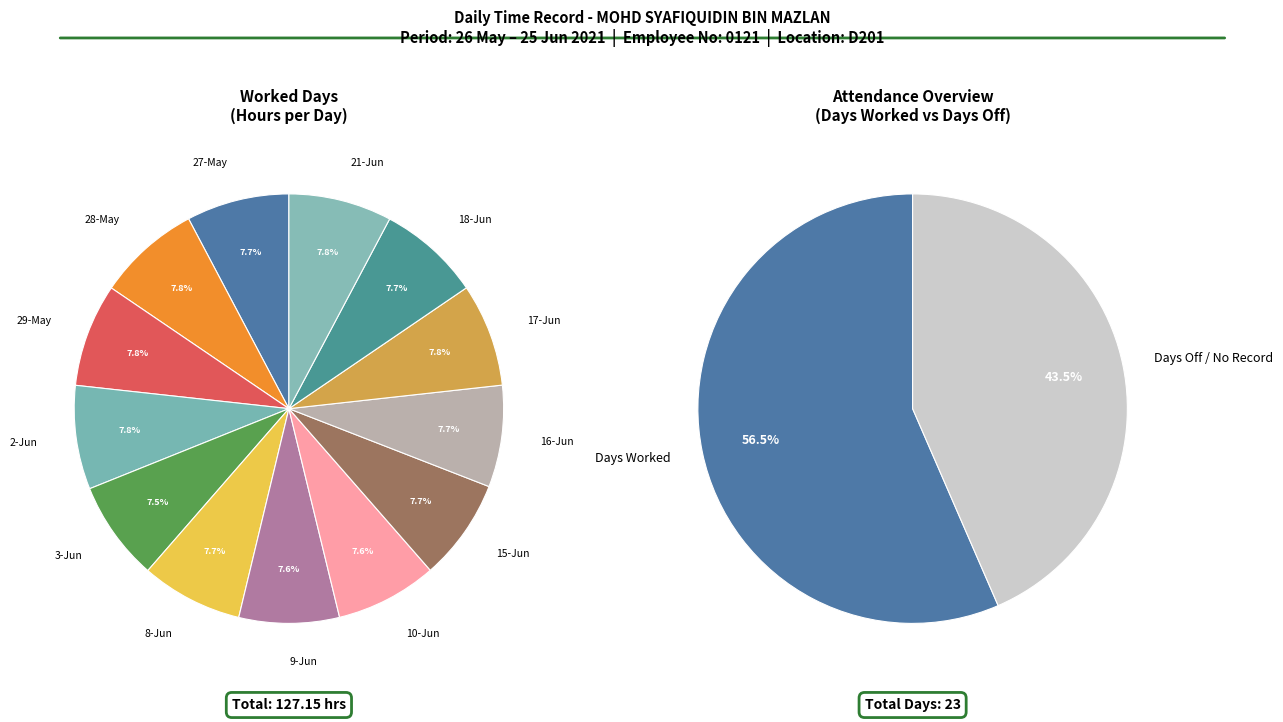

How many segments does this pie chart have?

13